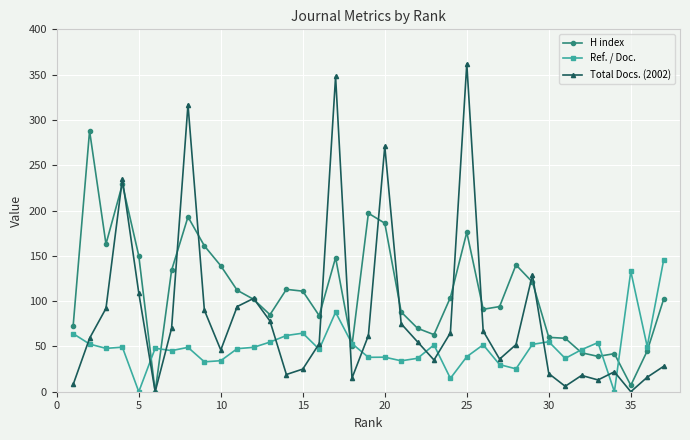

True or false: H index and Ref. / Doc. intersect in this chart.

True